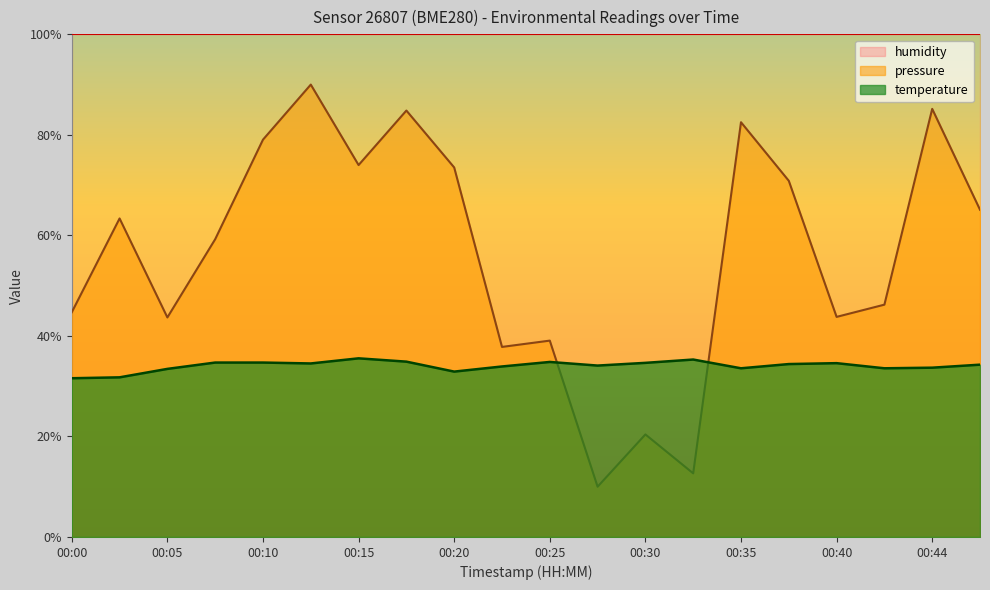

Between 00:00 and 00:05, which is larger?

00:00